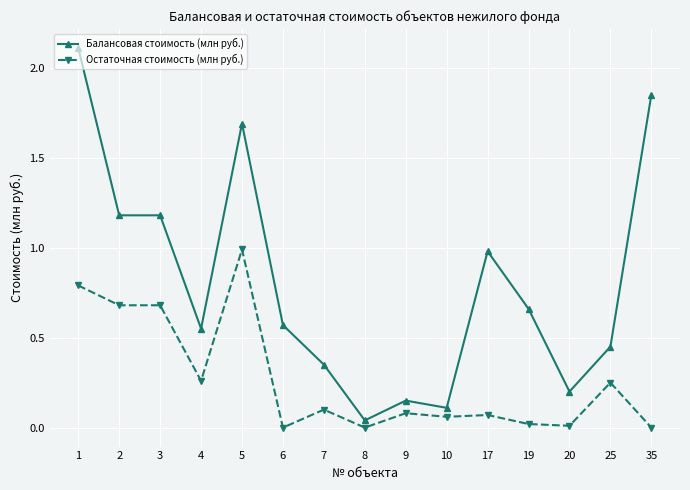

Is the value of Остаточная стоимость (млн руб.) at 7 greater than the value of Балансовая стоимость (млн руб.) at 1?

No